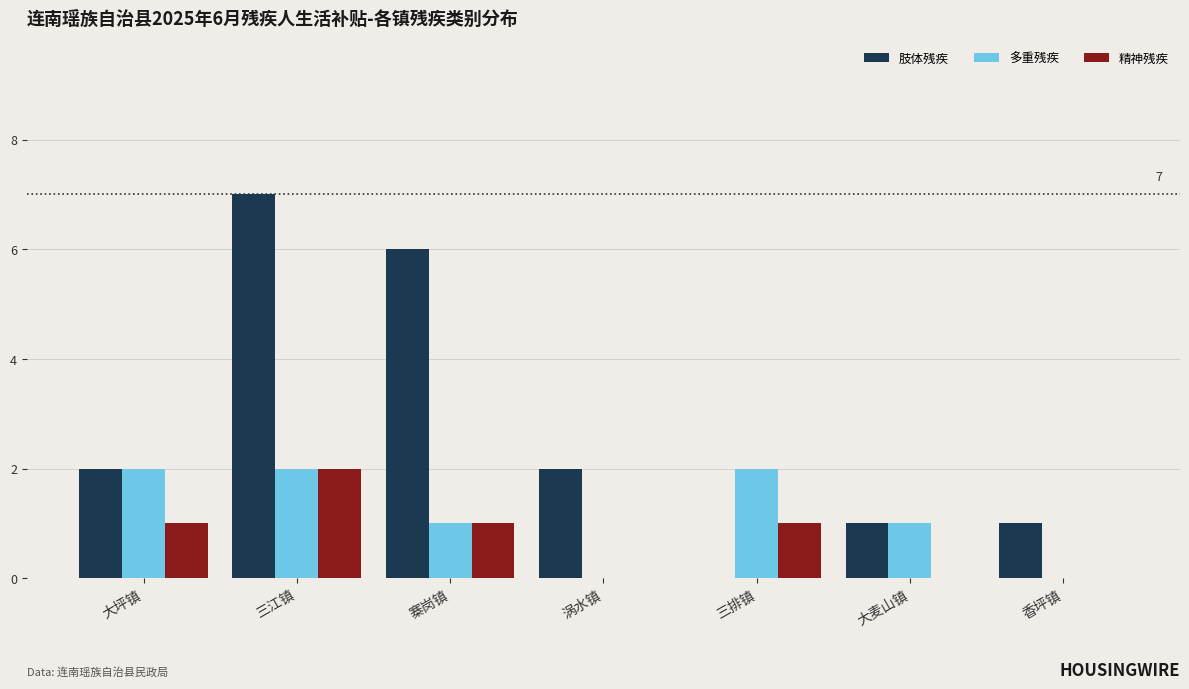

What is the approximate value of 多重残疾 at 大坪镇?

2